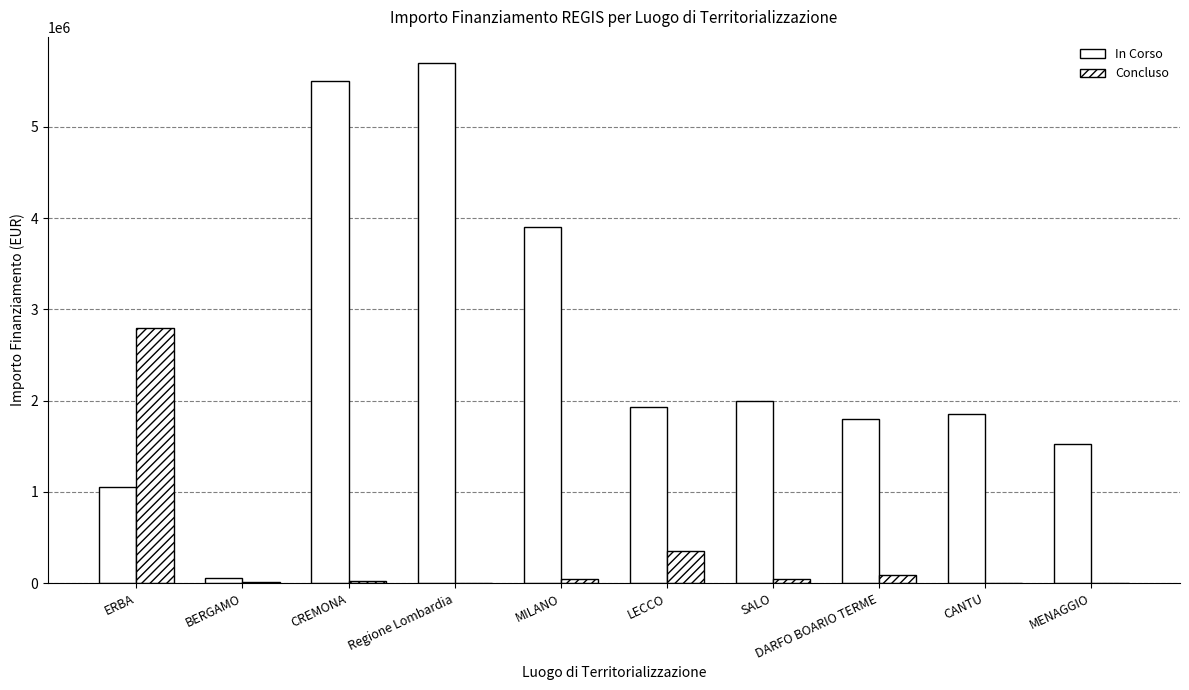

Rank the series at SALO from lowest to highest value.

Concluso, In Corso